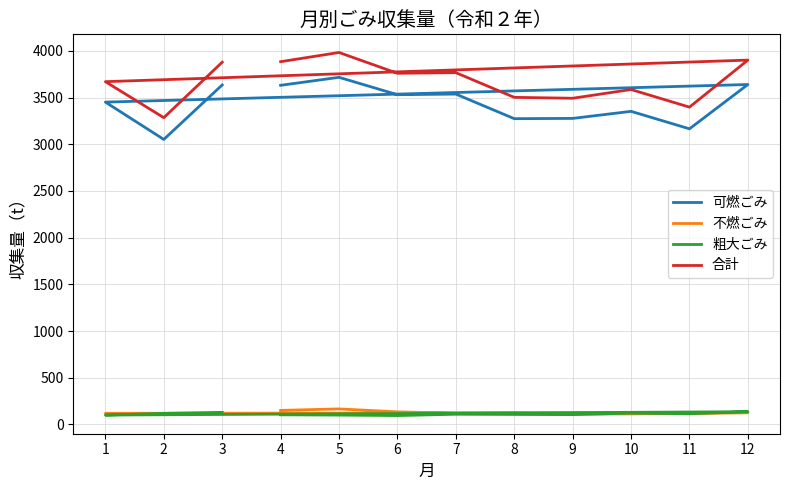

List the series in order of their peak value, lowest first.

粗大ごみ, 不燃ごみ, 可燃ごみ, 合計